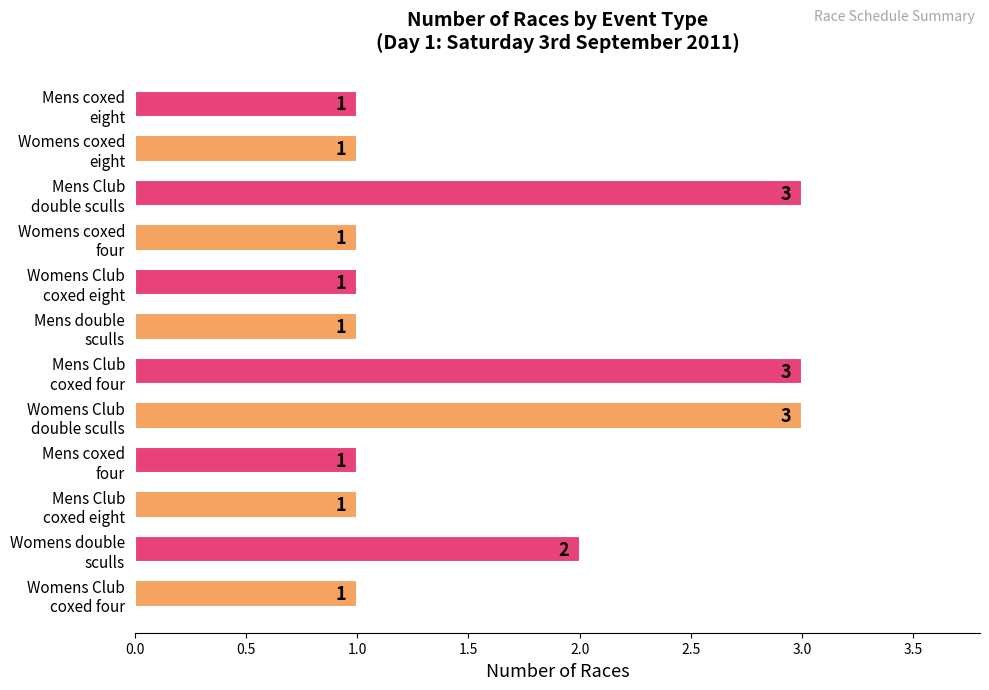

What is the smallest value displayed?

1